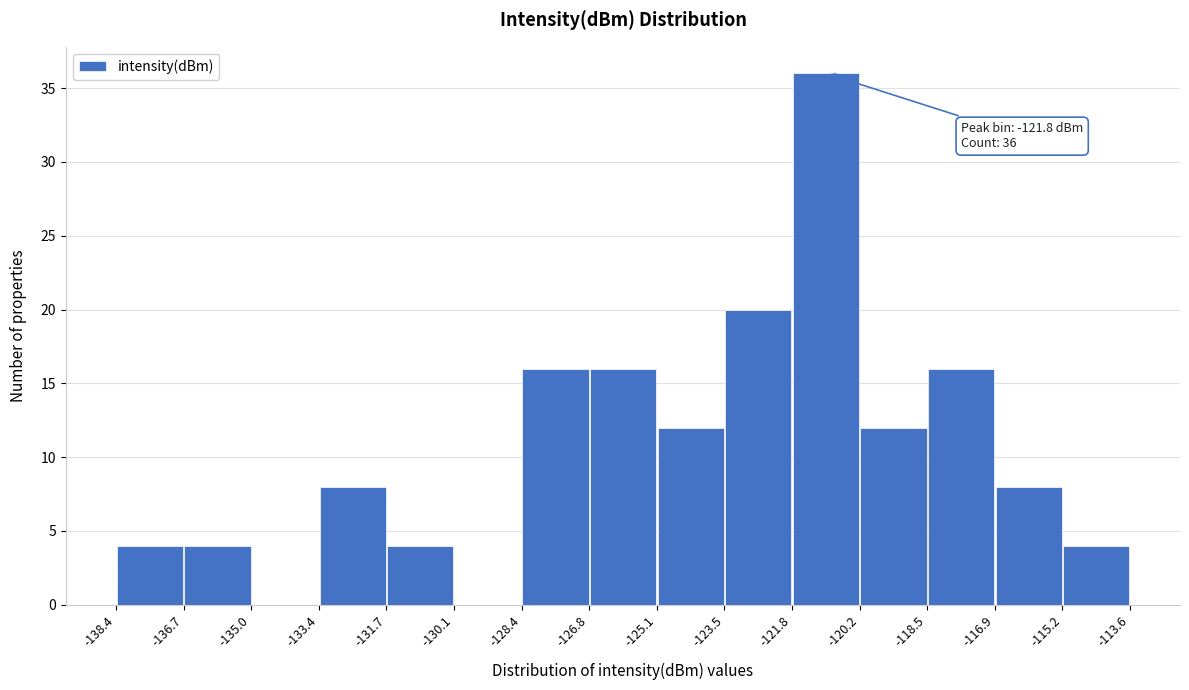

Over which range of the x-axis is the bar tallest?

-121.8 to -120.2